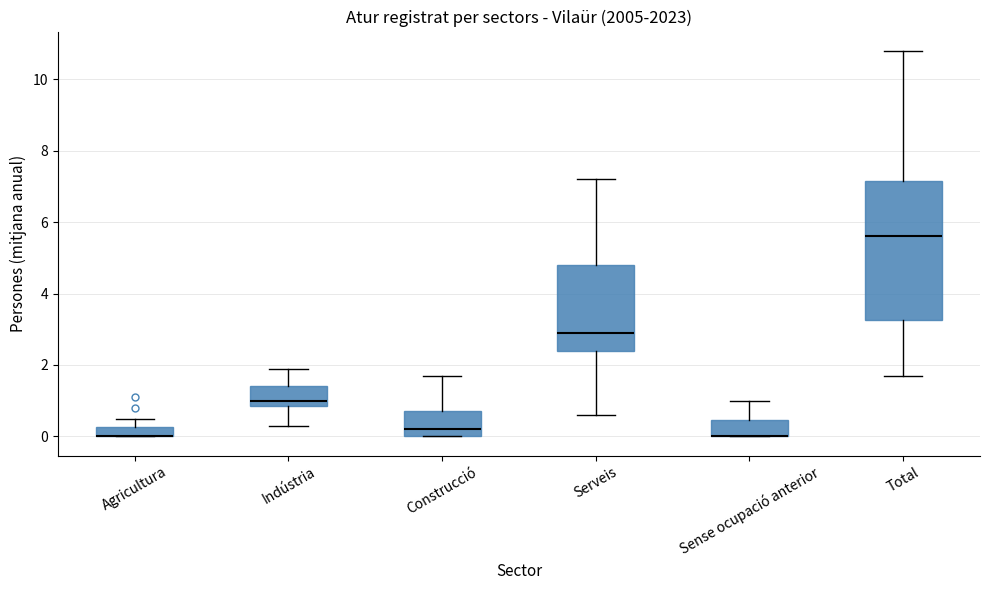

Where is the lower edge of the box for Total on the y-axis? The values are not printed on the chart, so give them approximately, as read against the axis.

3.2